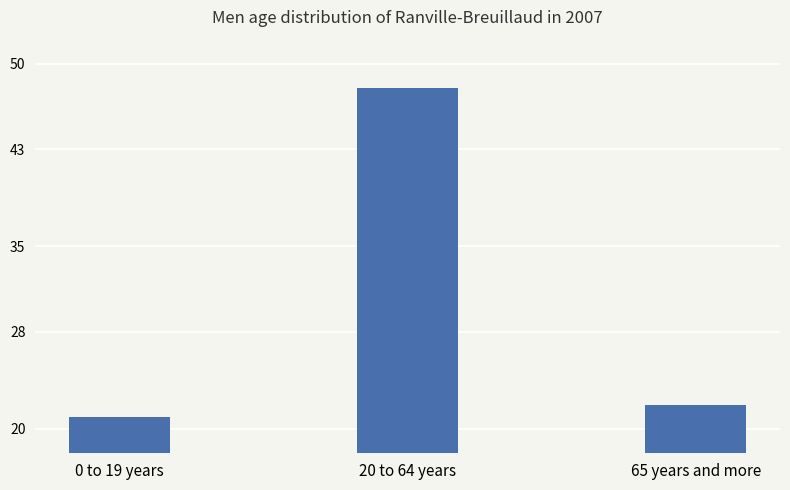

At which label is the value closest to 34?

65 years and more